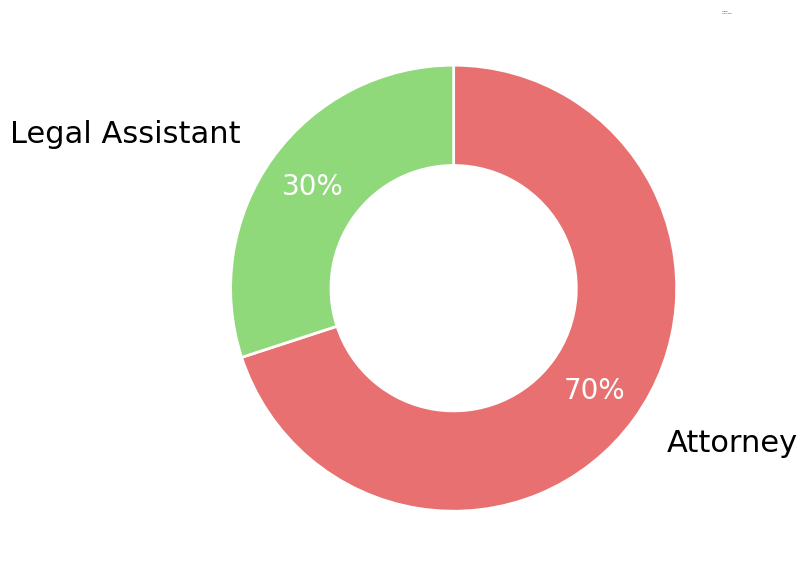

The Legal Assistant slice represents 20% of the pie. True or false?

False